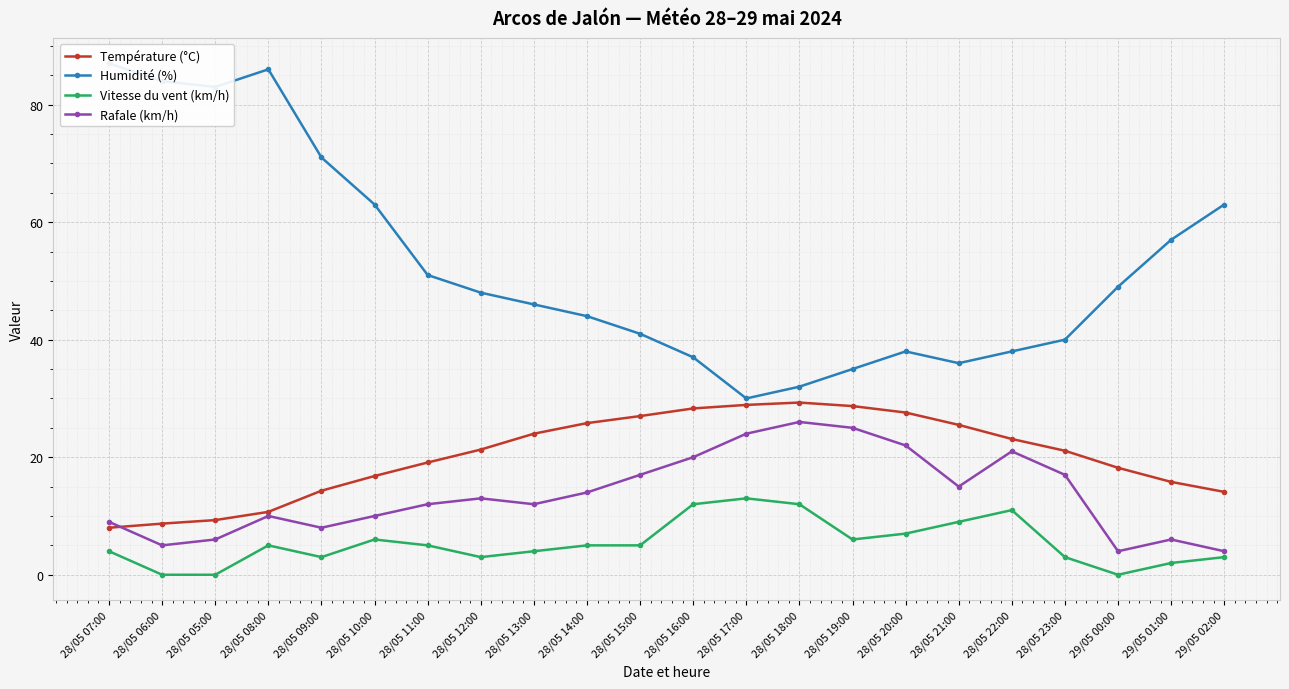

At which label does Rafale (km/h) reach its peak?

28/05 18:00